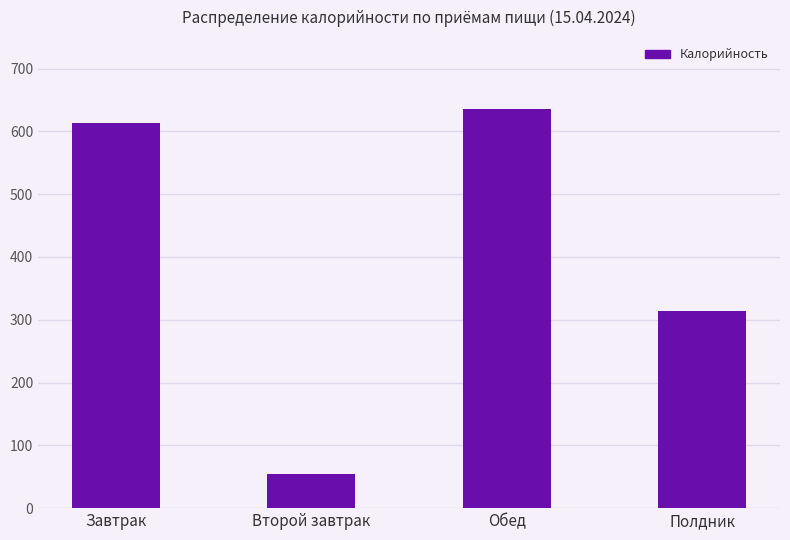

How many bars are there in total?

4